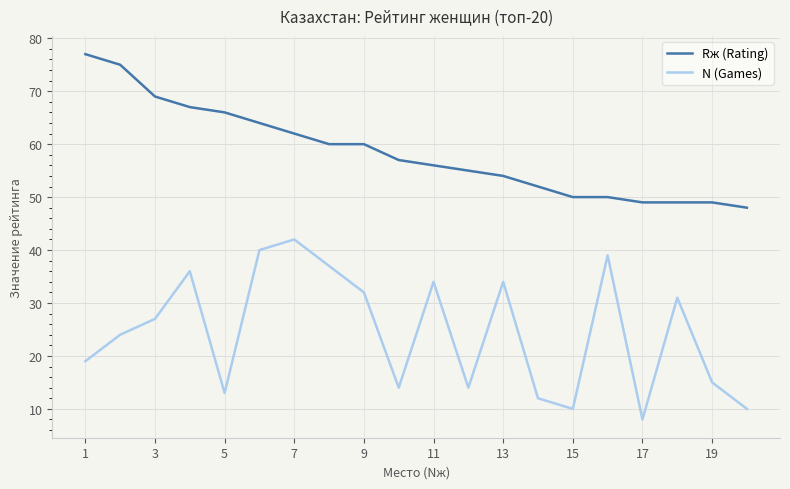

What is the minimum value for Rж (Rating)?

48